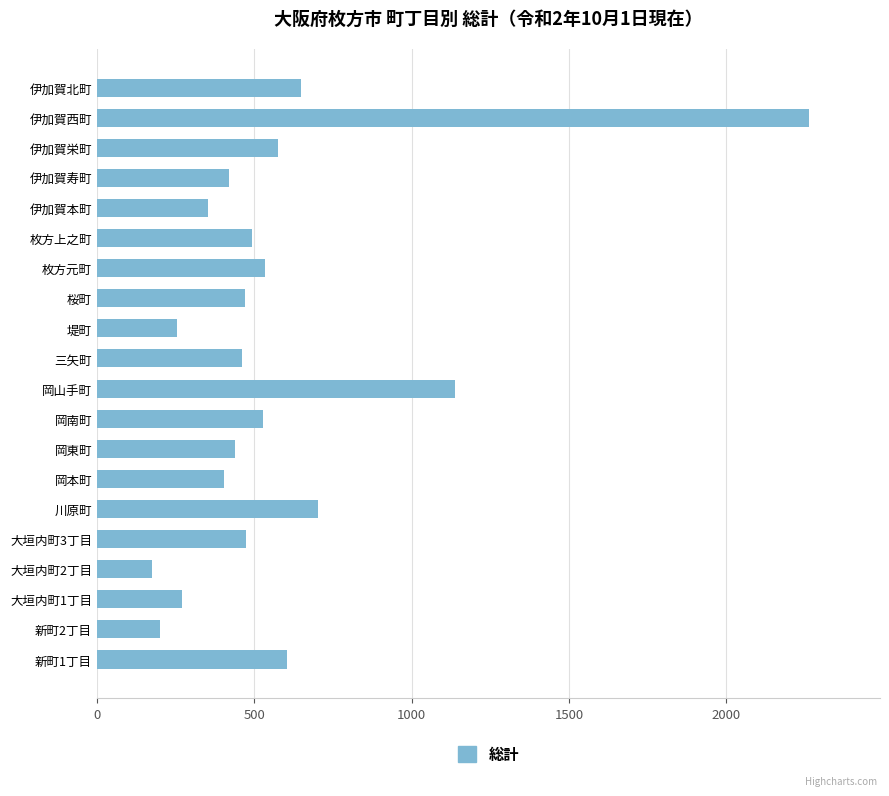

How many categories are shown in the chart?

20